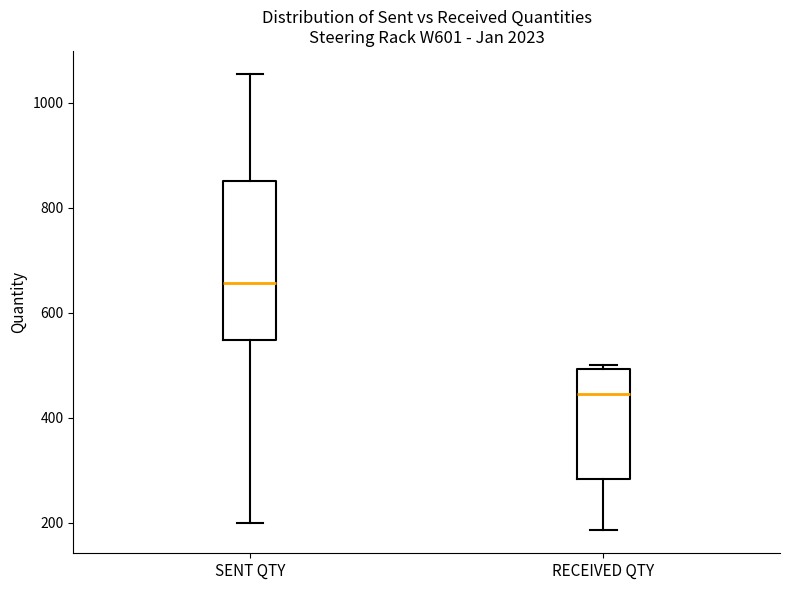

Where is the lower edge of the box for RECEIVED QTY on the y-axis? The values are not printed on the chart, so give them approximately, as read against the axis.

280